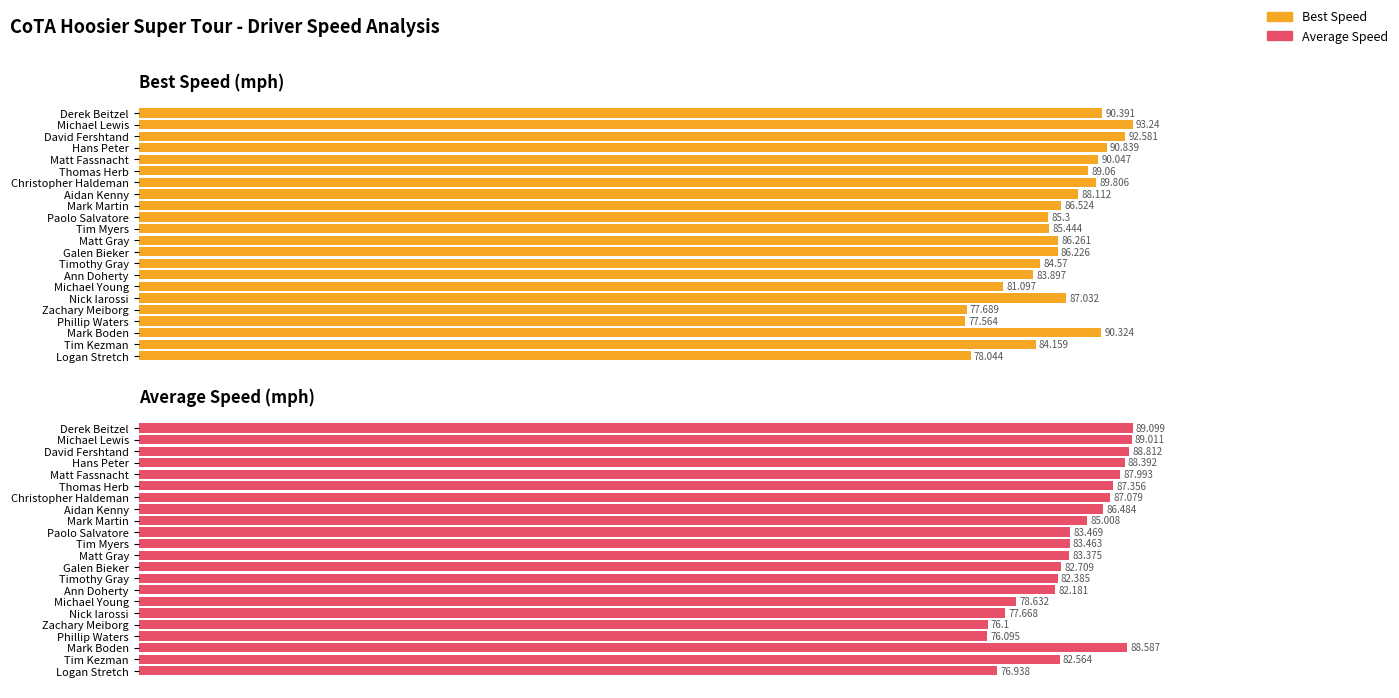

True or false: Average Speed has a value of 136.1 at Phillip Waters.

False